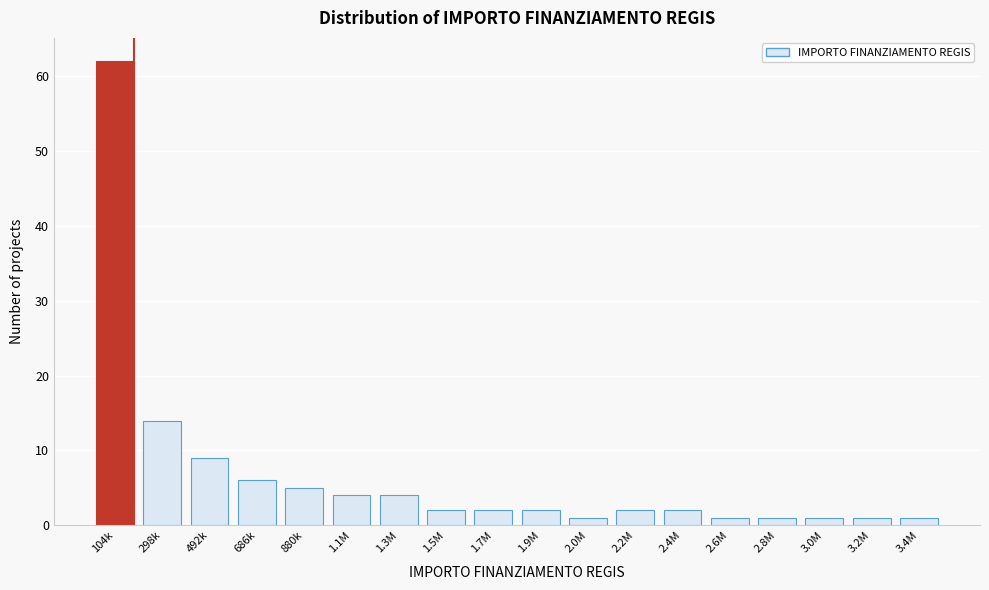

Reading left to right, list all the values displayed in this chart.

104k=62	298k=14	492k=9	686k=6	880k=5	1.1M=4	1.3M=4	1.5M=2	1.7M=2	1.9M=2	2.0M=1	2.2M=2	2.4M=2	2.6M=1	2.8M=1	3.0M=1	3.2M=1	3.4M=1